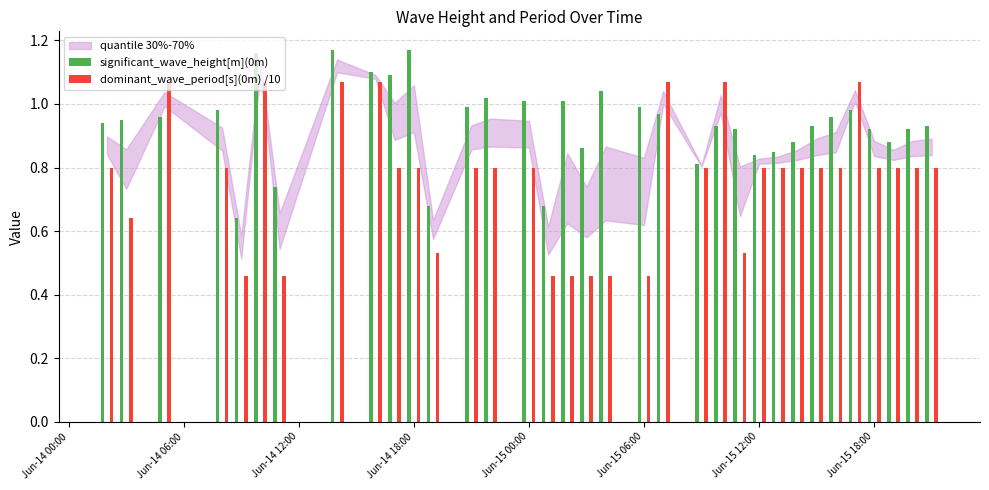

What is the sum of all significant_wave_height[m](0m) values?

31.9